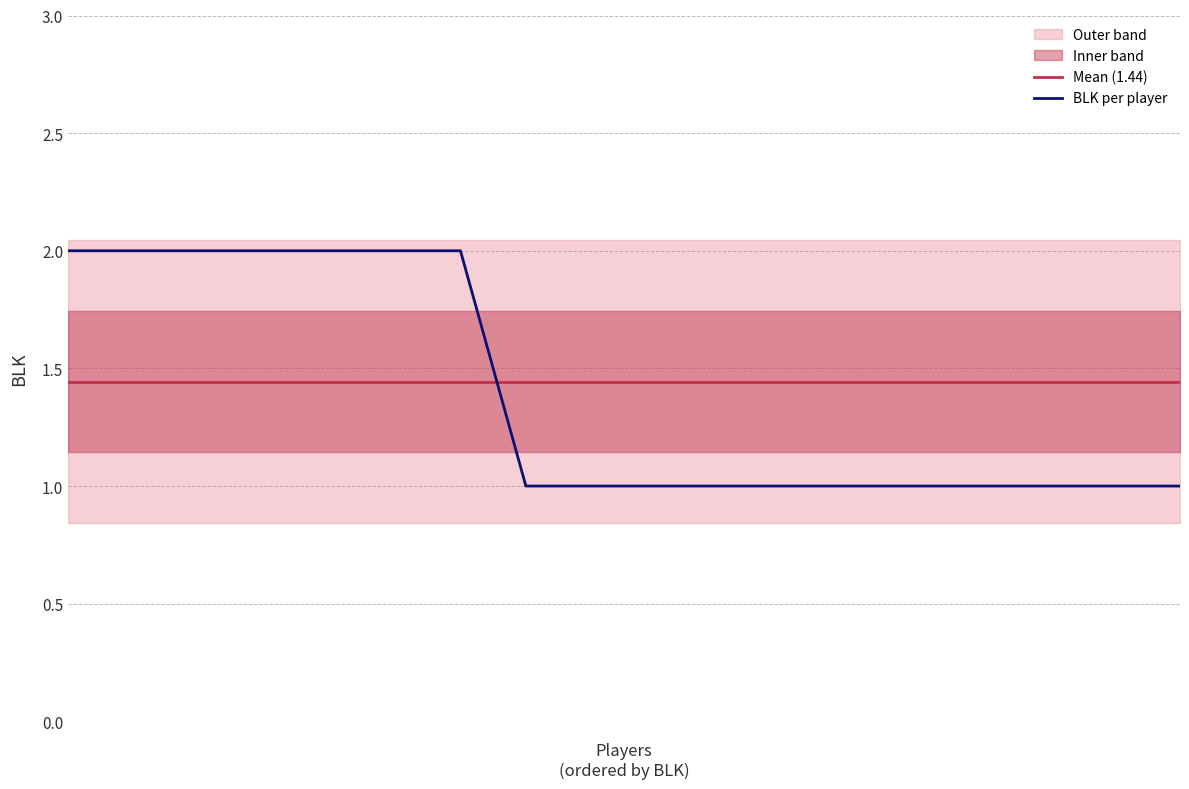

What is the value of the BLK per player point at the 8th from the left?

1.0